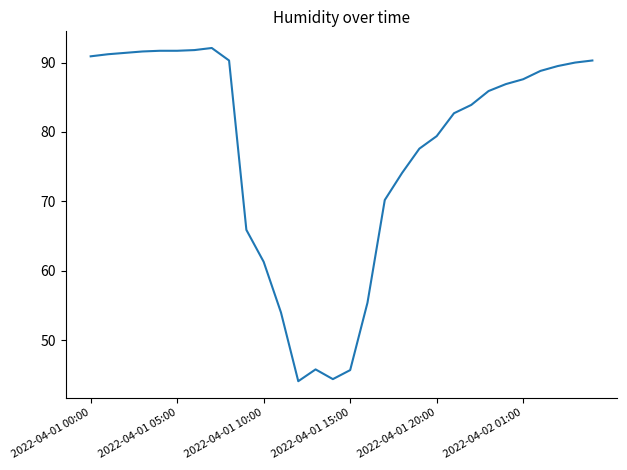

What is the maximum value shown in the chart?

92.1